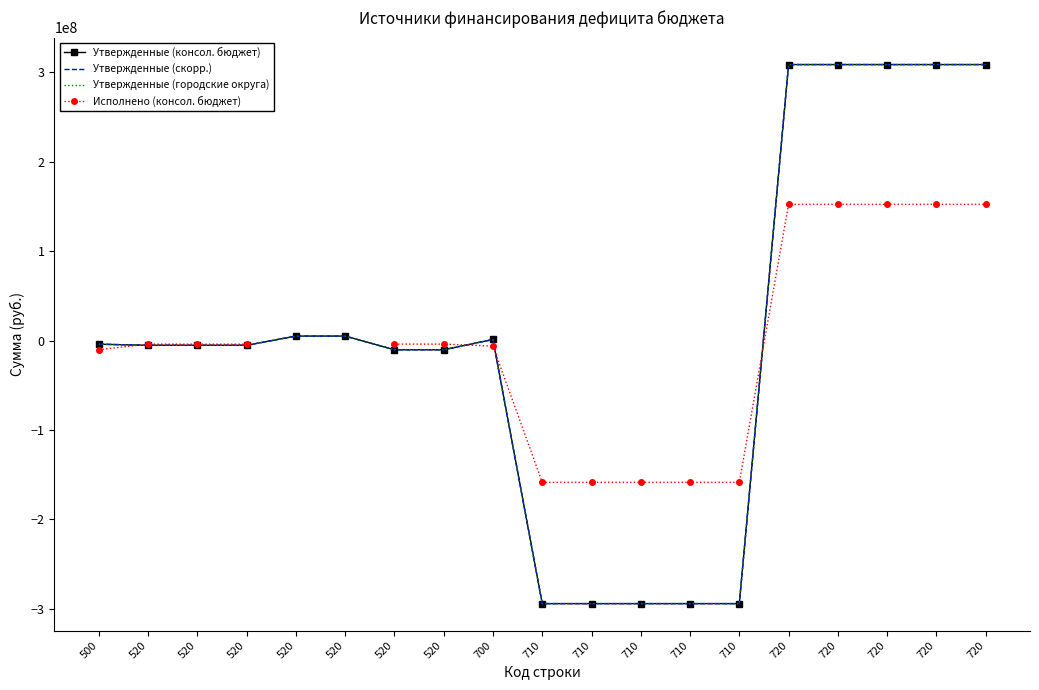

True or false: Утвержденные (скорр.) has more than 1 points higher than both neighbors.

False